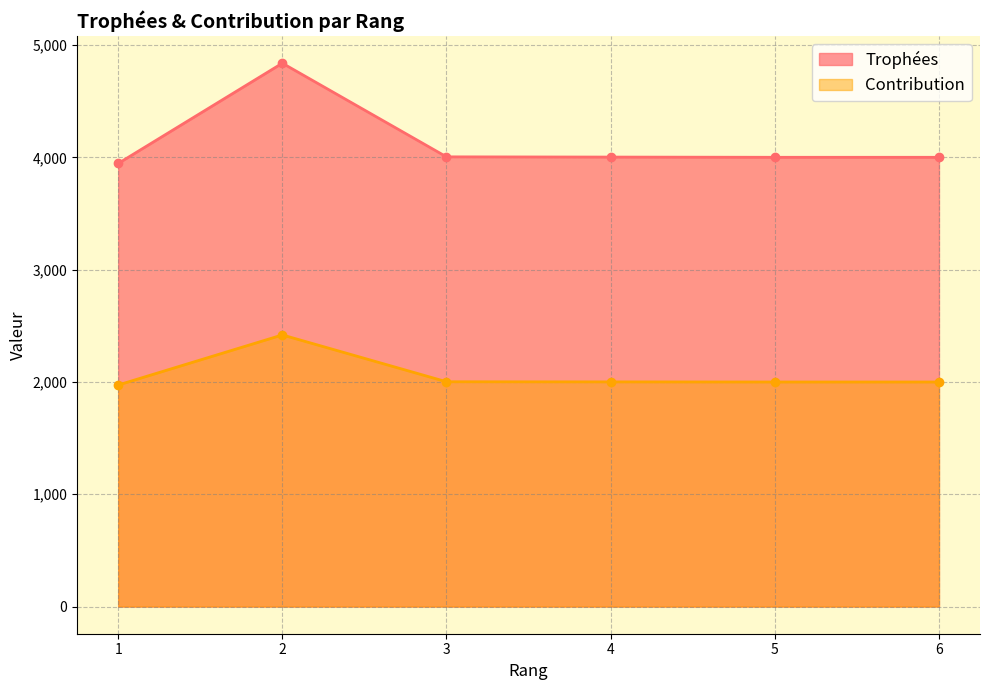

Which category has the highest value in the Contribution series?

2